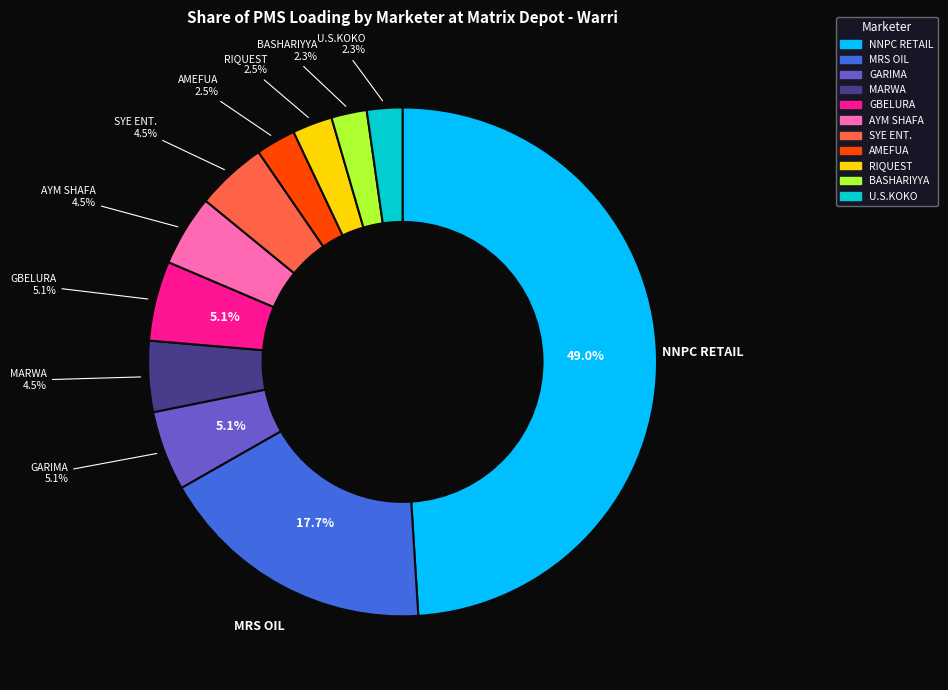

Which category has the smallest portion of the pie?

BASHARIYYA